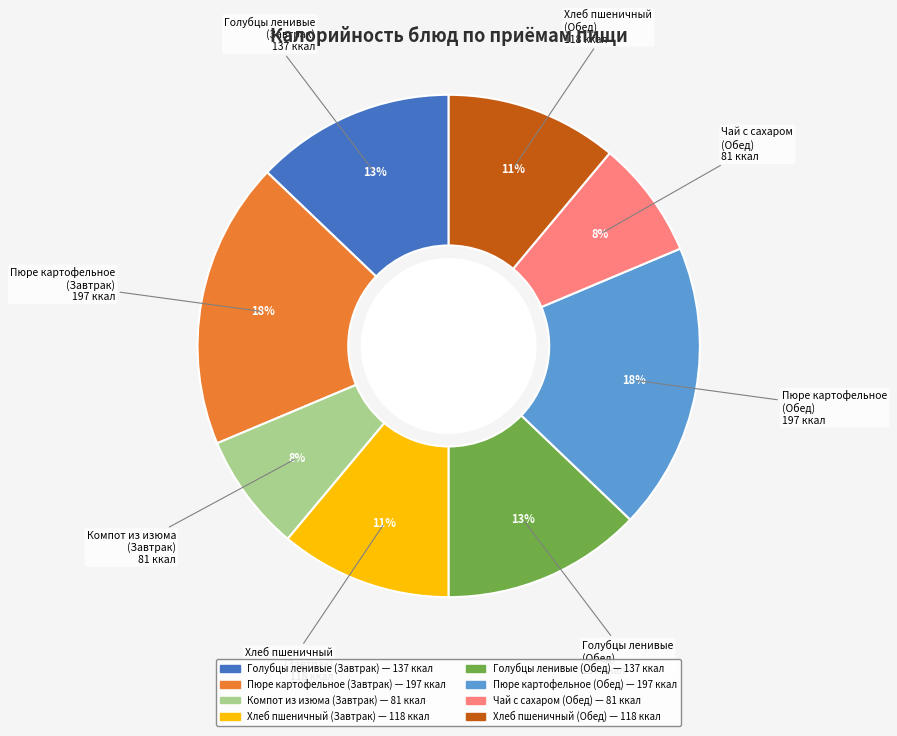

How many segments does this pie chart have?

8